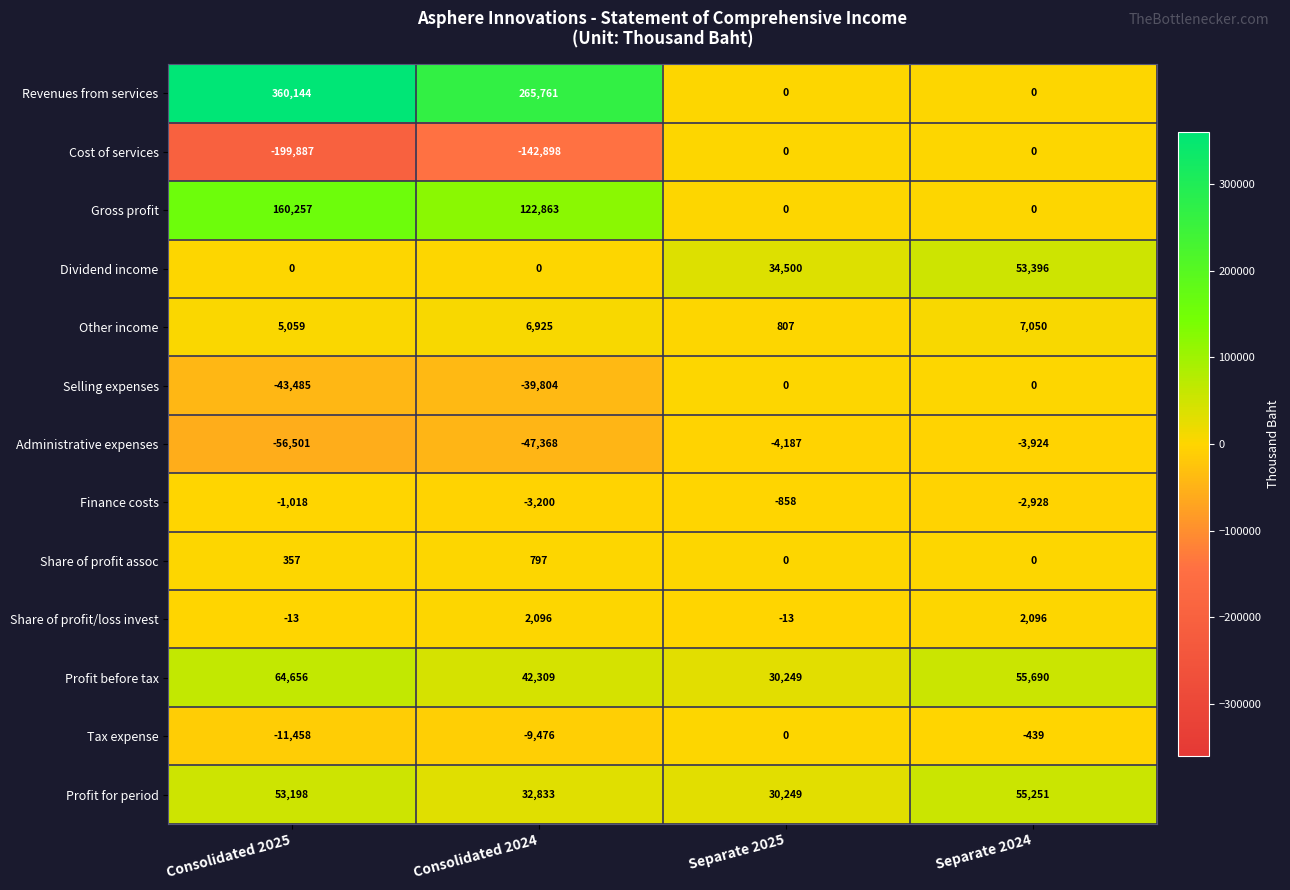

What is the minimum value shown in the chart?

-199887